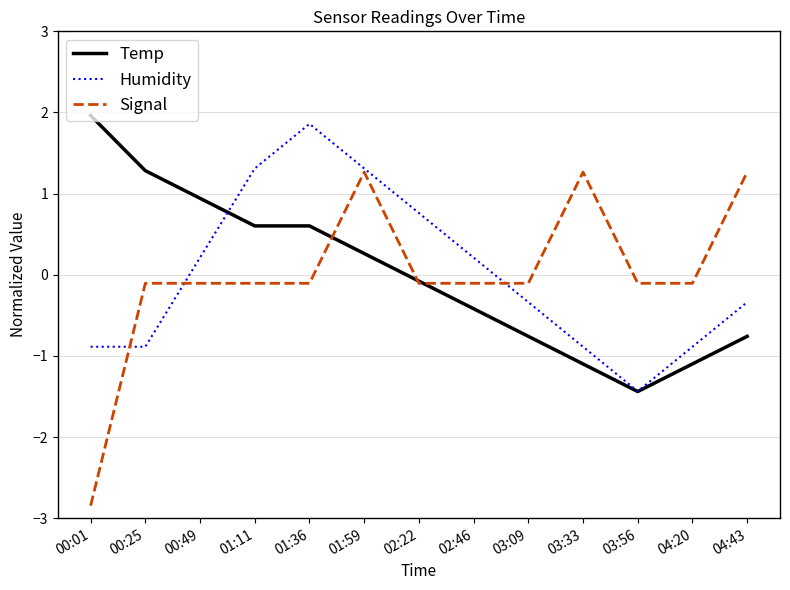

True or false: Humidity has more than 0 interior local peaks.

True